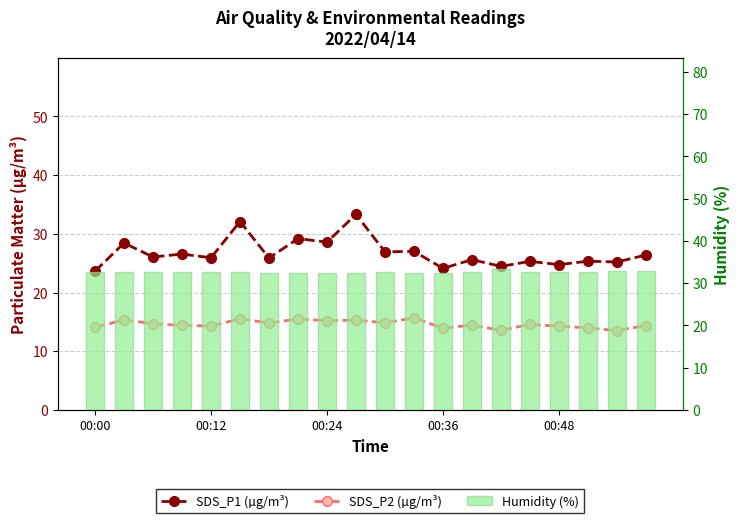

At 11, list the series in order from smallest to largest.

SDS_P2 (µg/m³), SDS_P1 (µg/m³), Humidity (%)